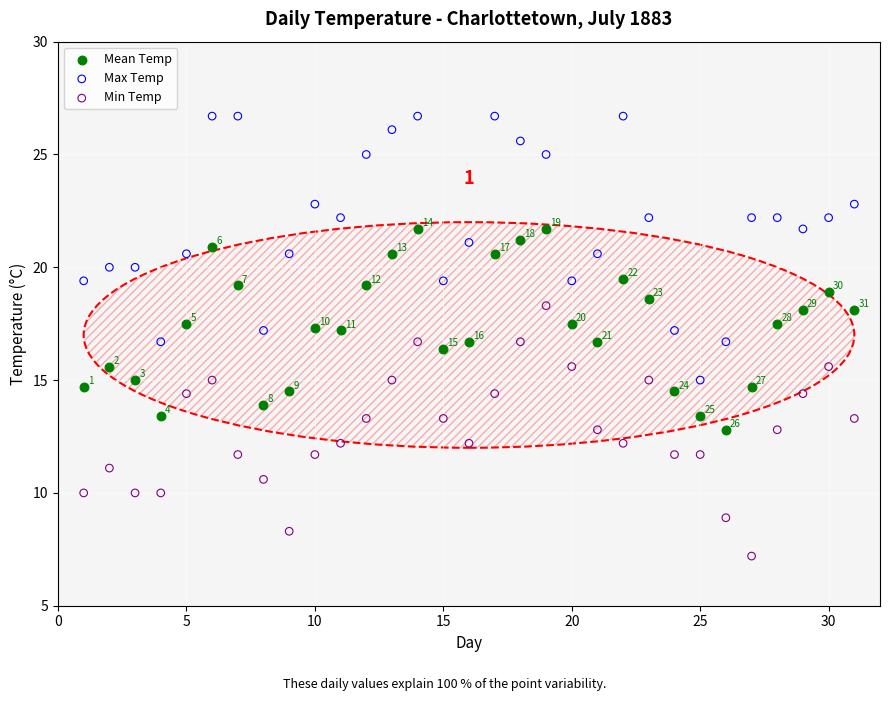

Across all data points, what is the range of Y values (max minus min)?

19.5